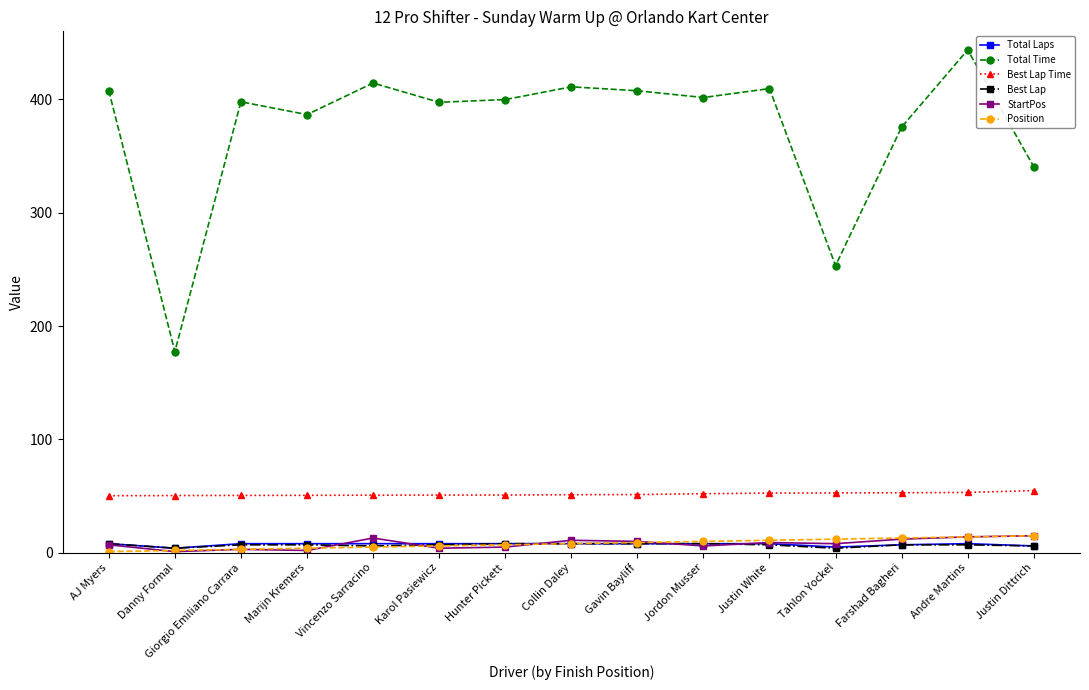

True or false: Total Time and Best Lap cross at least once.

False